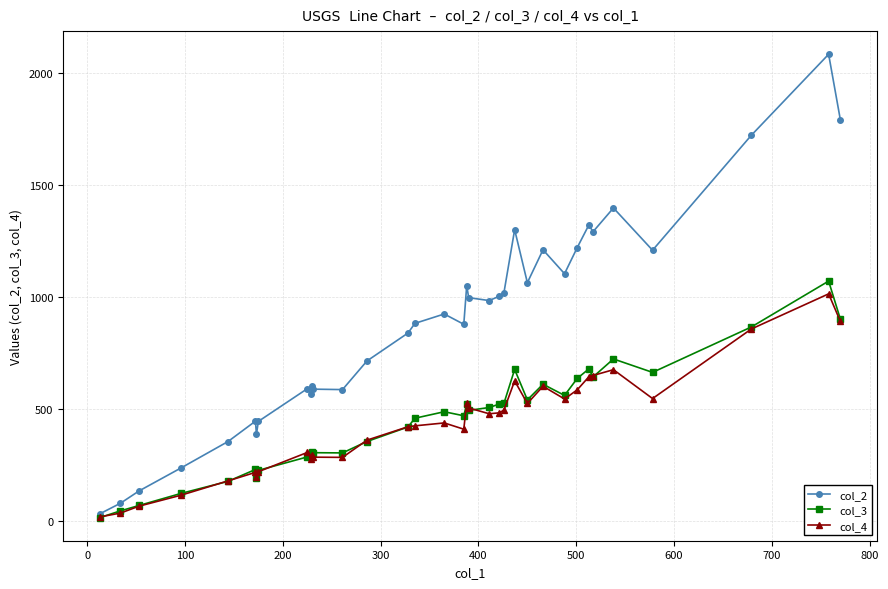

What is the value of the col_4 point at the 3rd from the left?

65